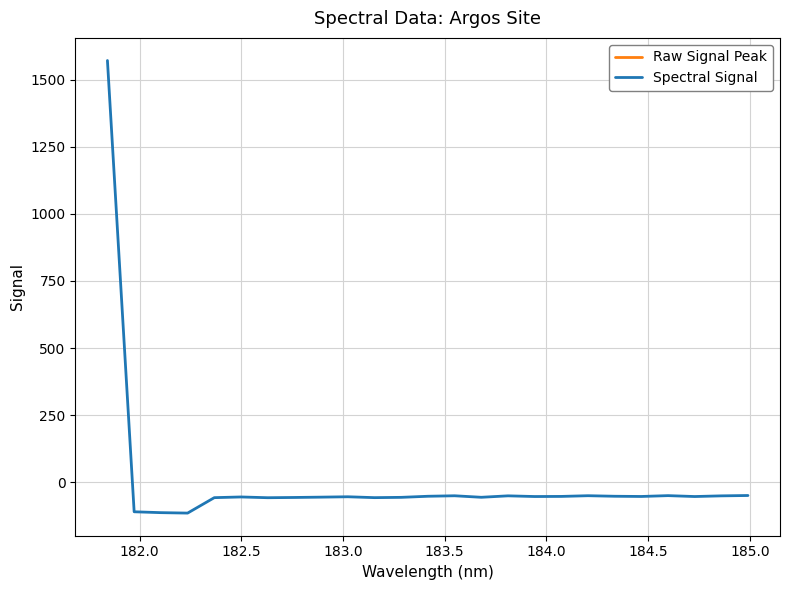

What is the highest value of the Spectral Signal series?

1570.8